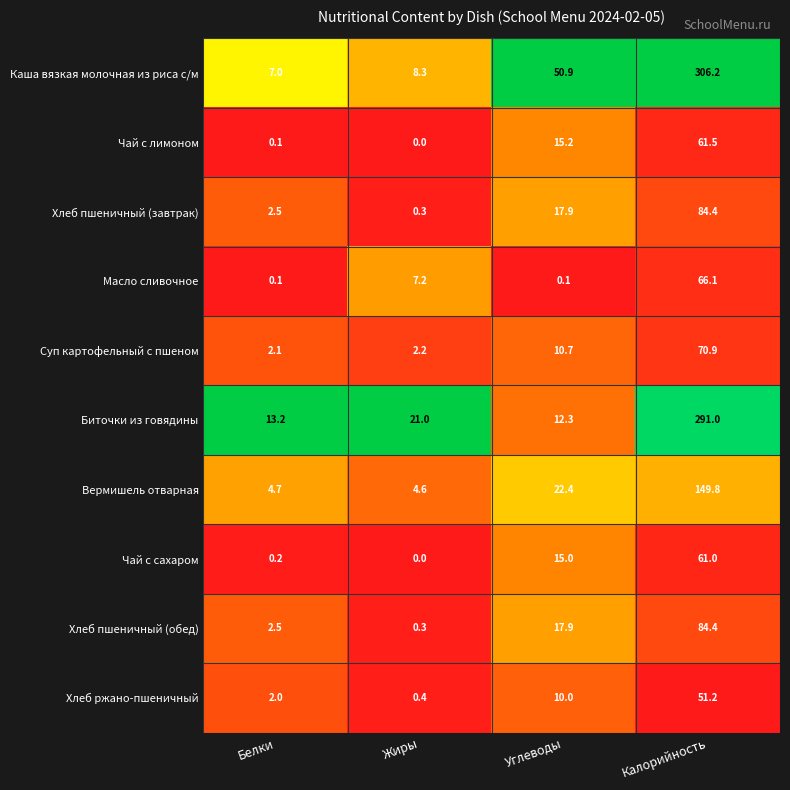

How many categories are shown in the chart?

4